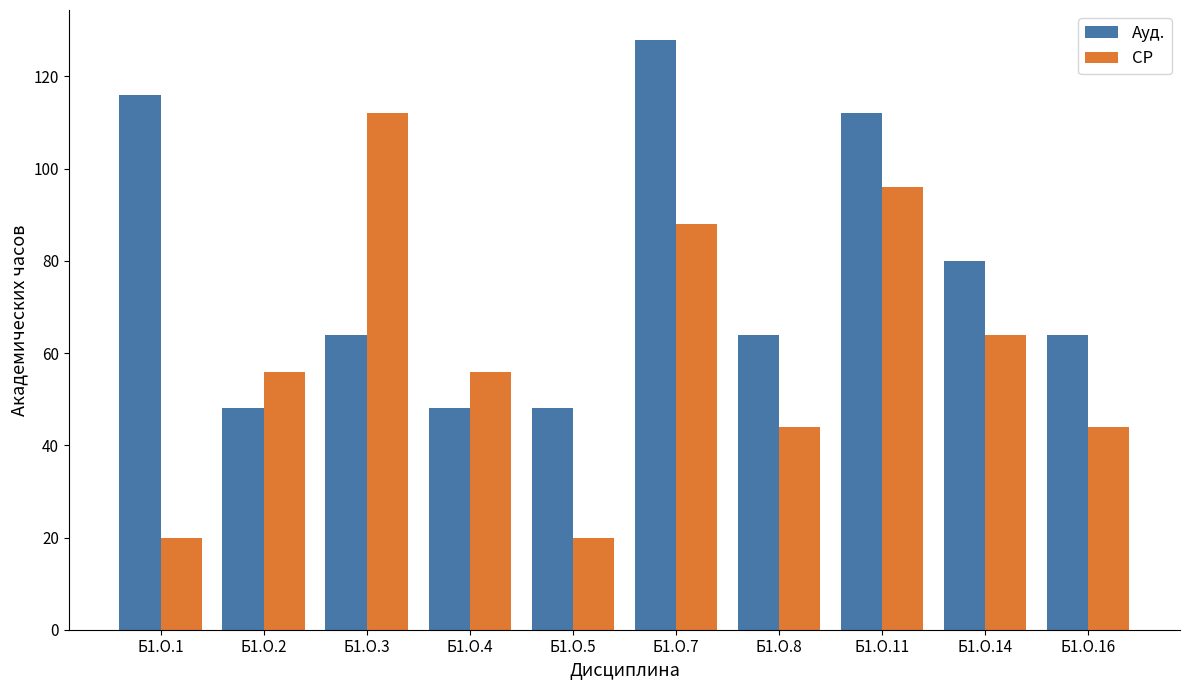

How many distinct data groups are displayed?

2